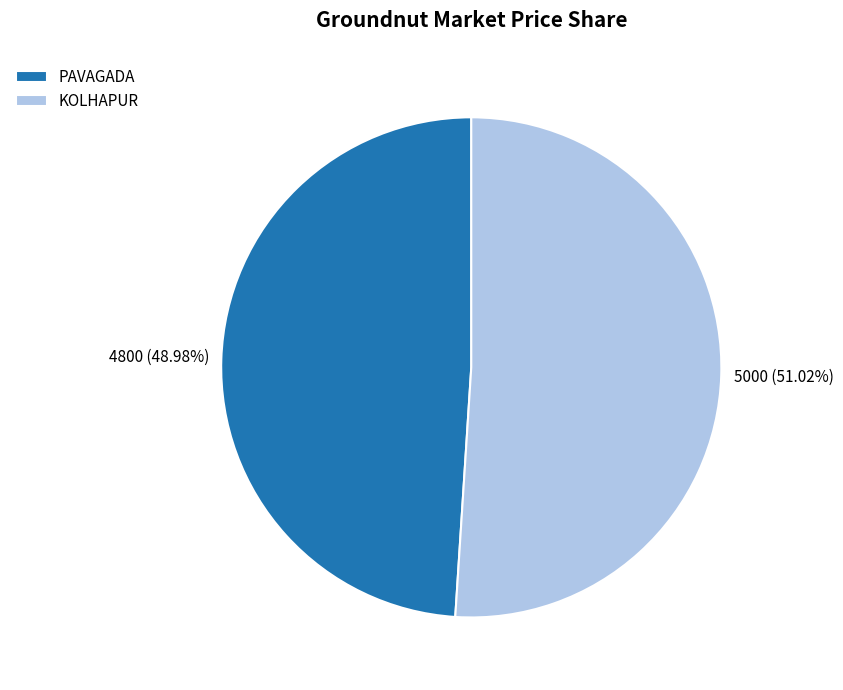

To the nearest percent, what is the difference between the largest and smallest slice percentages?

2%